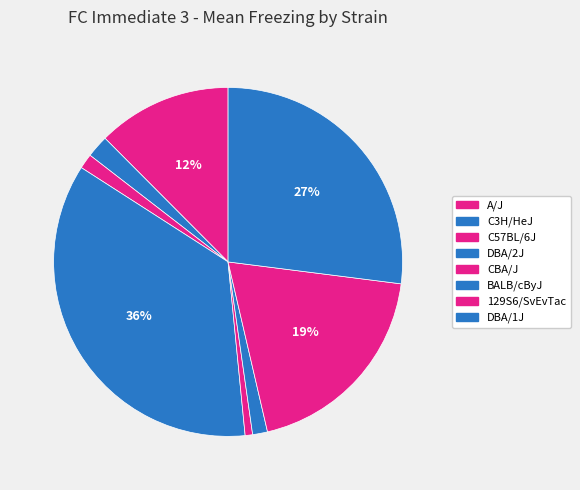

What is the largest slice in the pie chart?

DBA/2J